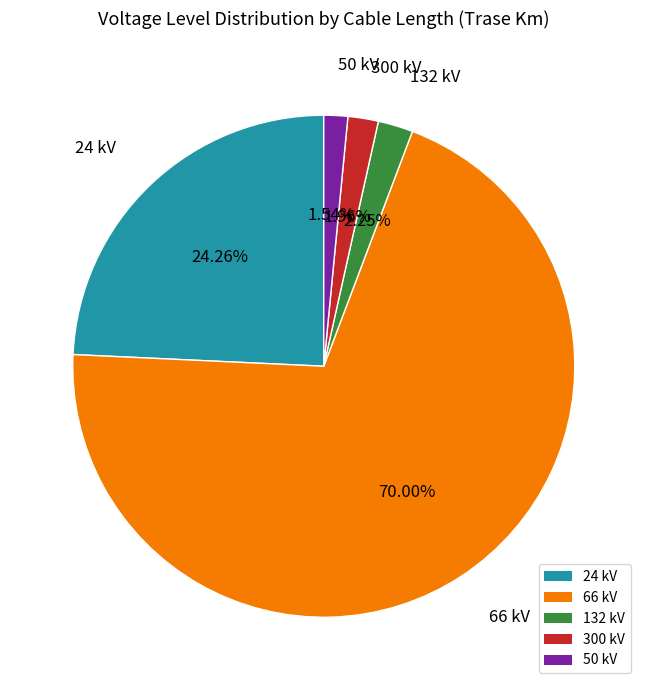

Combined, do 66 kV and 50 kV account for over 50%?

Yes